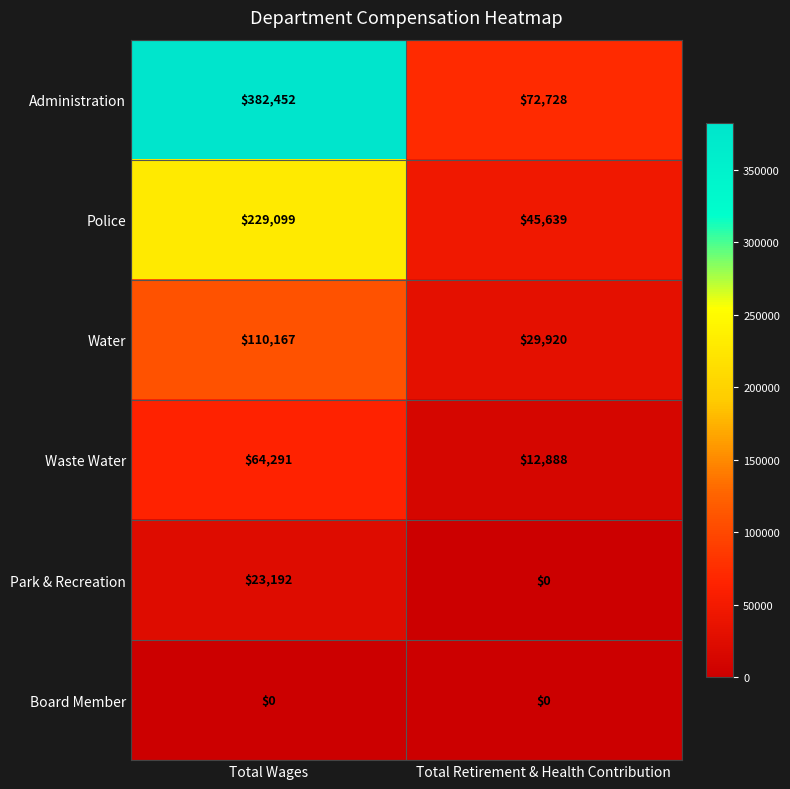

Read the Waste Water value at Total Retirement & Health Contribution, to the nearest 50.

12900